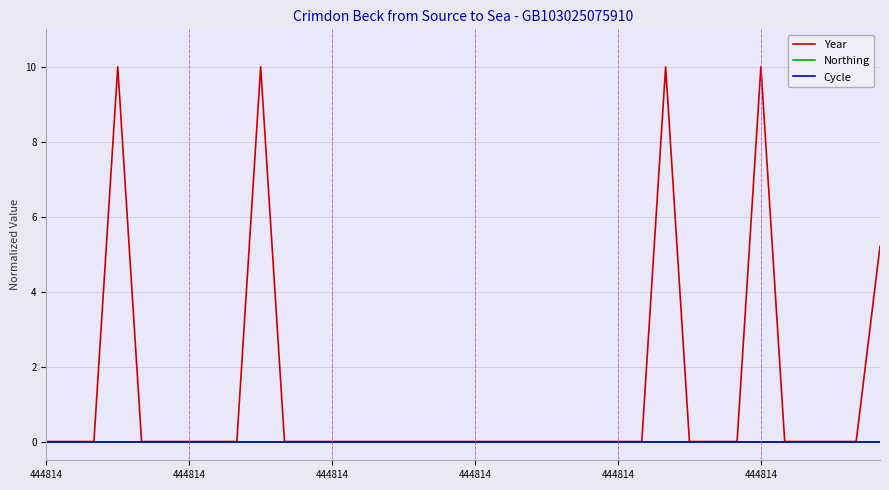

Is this an area chart (filled region under the line)?

No